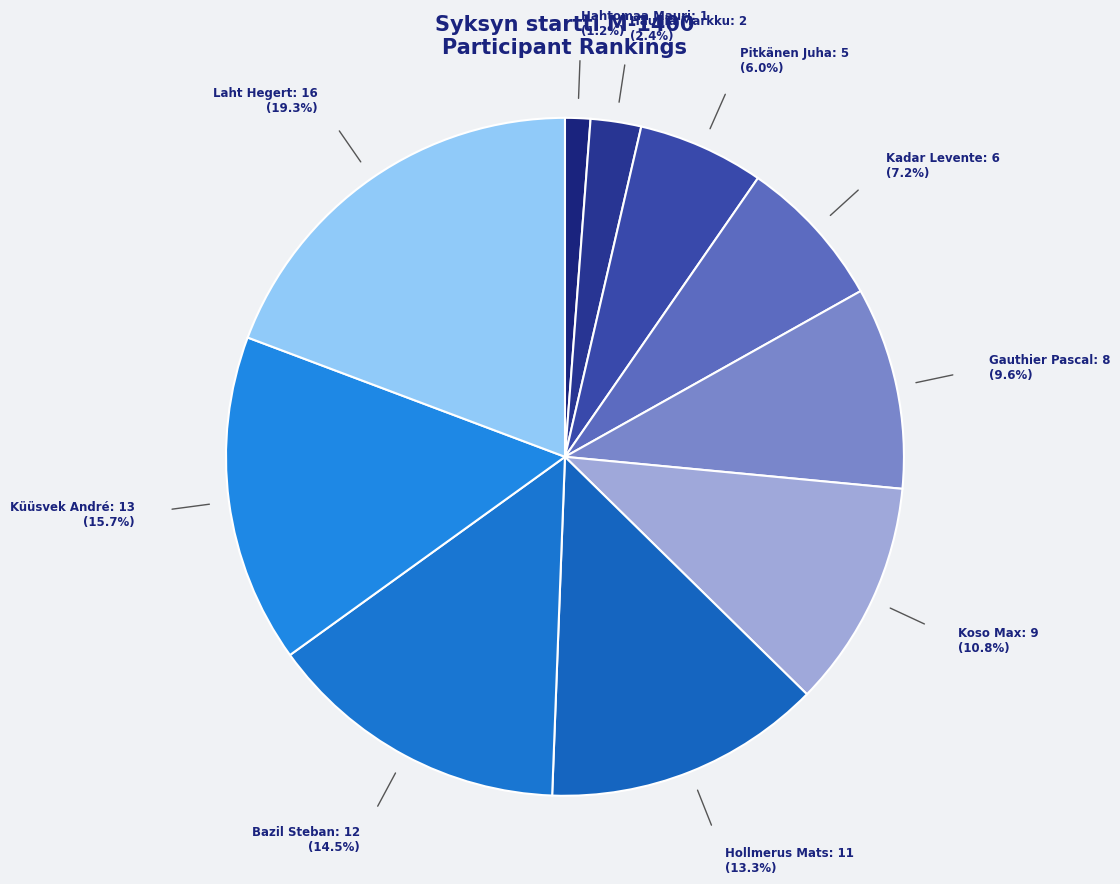

How many segments does this pie chart have?

10